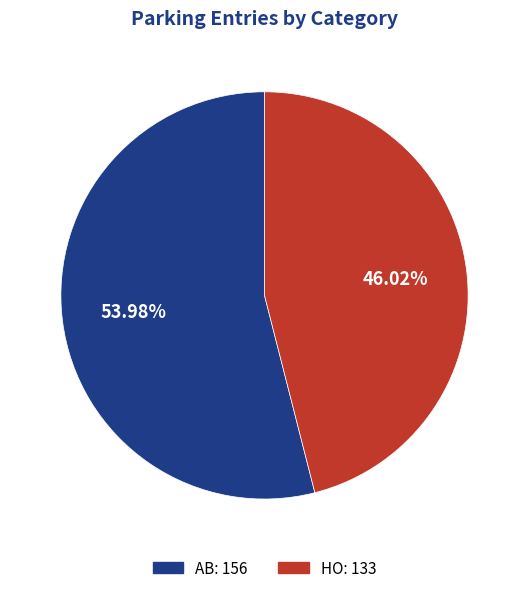

Which category has the smallest portion of the pie?

HO